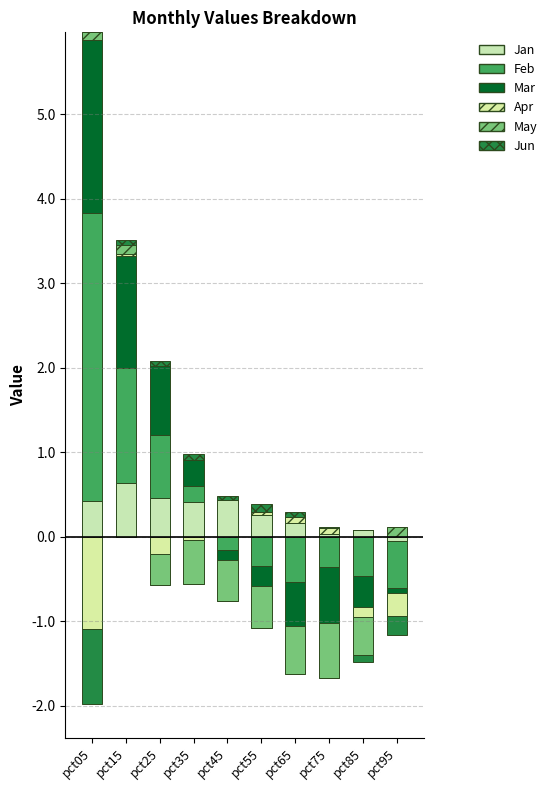

True or false: May has a value of 0.0 at pct55.

True